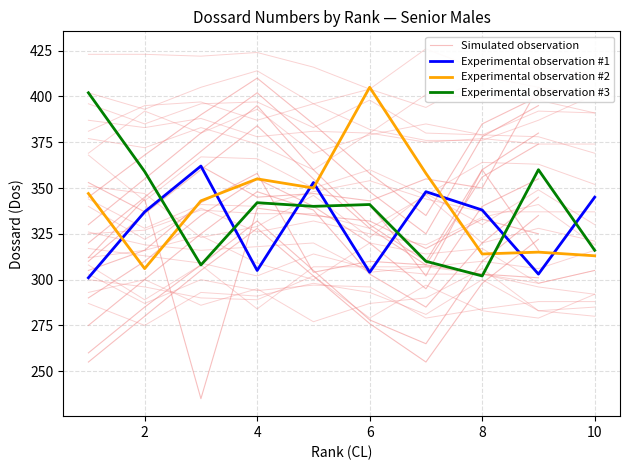

What is the minimum value for Experimental observation #2?

306